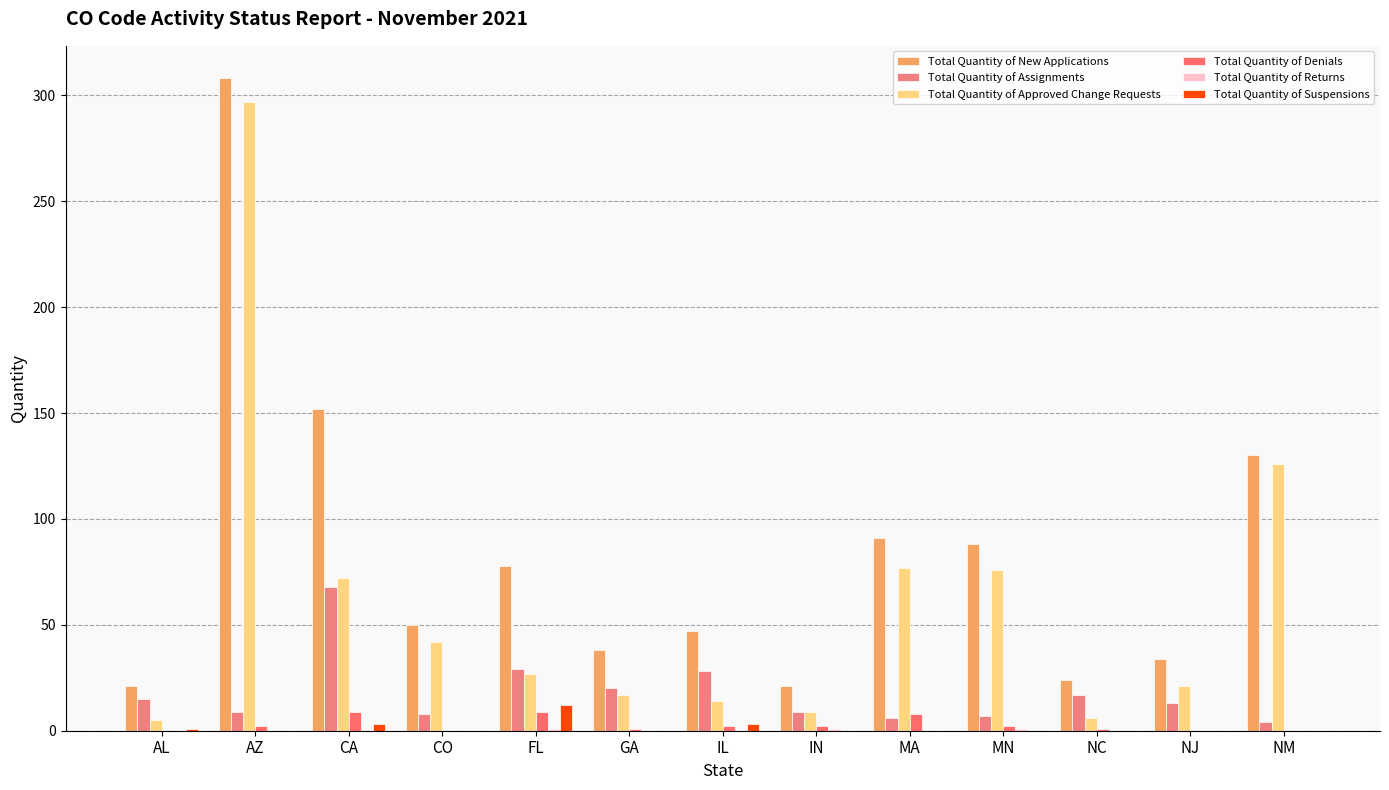

Are the bars horizontal?

No